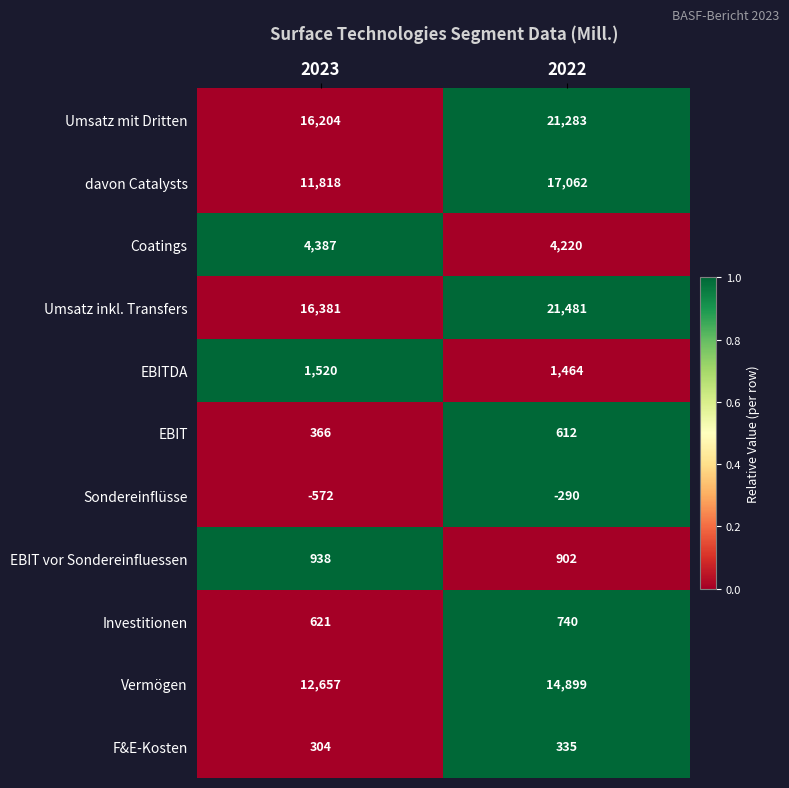

What is the difference between the highest and lowest values at 2023?

16953